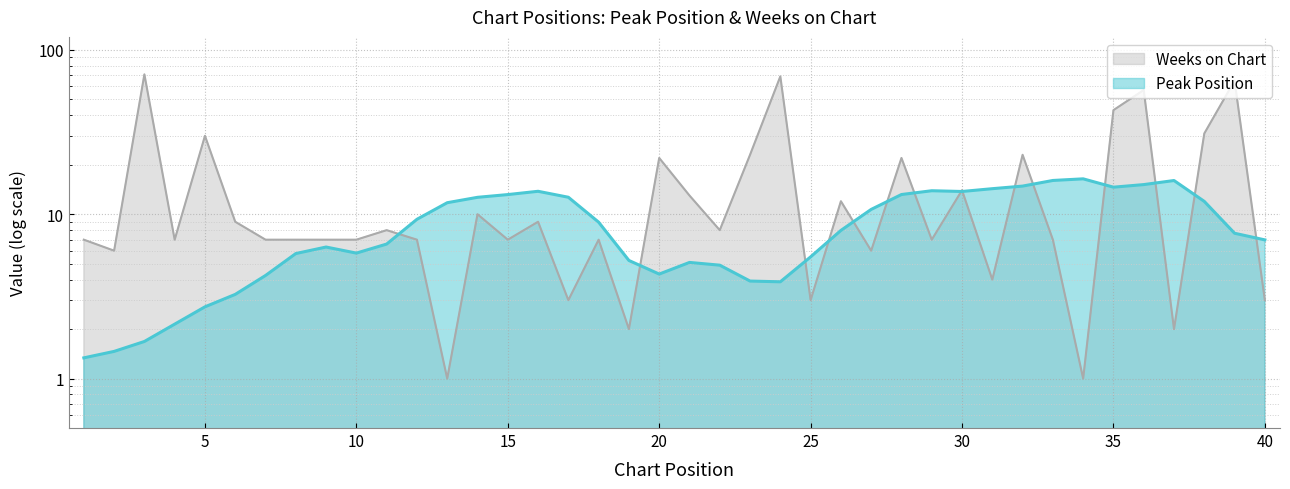

True or false: the data shows 30 at 5.

True